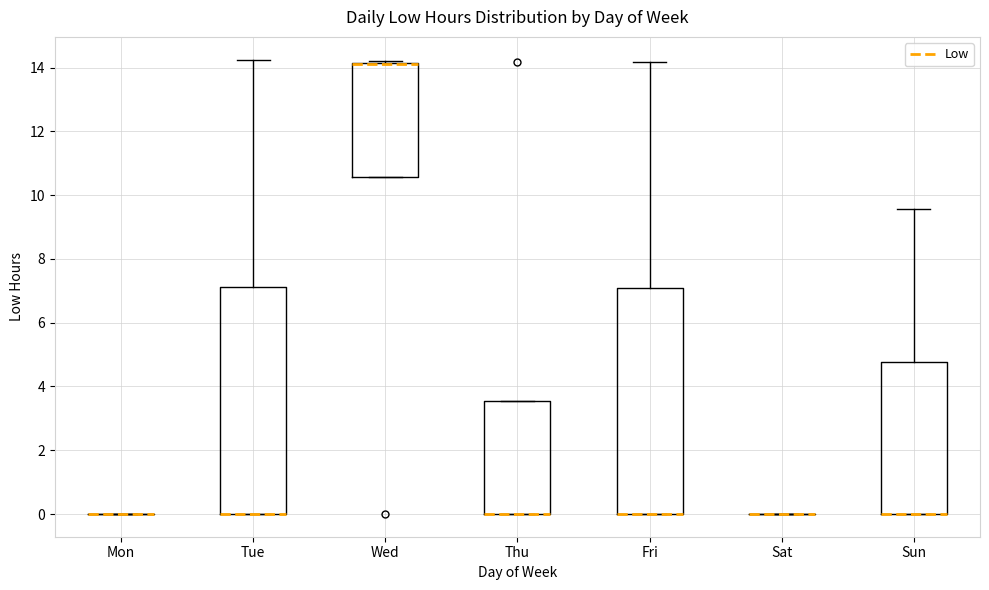

Reading left to right, transcribe this box plot: for each box, give where its median line is, the range the box spans, and where its two whiskers end, as read against the y-axis. The values are not printed on the chart, so give them approximately, as read against the axis.

Mon: box collapsed to a line at 0.0, whiskers 0.0 to 0.0
Tue: median 0.0 (drawn on the box's lower edge), box 0.0 to 7.2, whiskers 0.0 to 14.2
Wed: median 14.2 (drawn on the box's upper edge), box 10.6 to 14.2, whiskers 10.6 to 14.2 (just above the box's upper edge)
Thu: median 0.0 (drawn on the box's lower edge), box 0.0 to 3.6, whiskers 0.0 to 3.6
Fri: median 0.0 (drawn on the box's lower edge), box 0.0 to 7.0, whiskers 0.0 to 14.2
Sat: box collapsed to a line at 0.0, whiskers 0.0 to 0.0
Sun: median 0.0 (drawn on the box's lower edge), box 0.0 to 4.8, whiskers 0.0 to 9.6